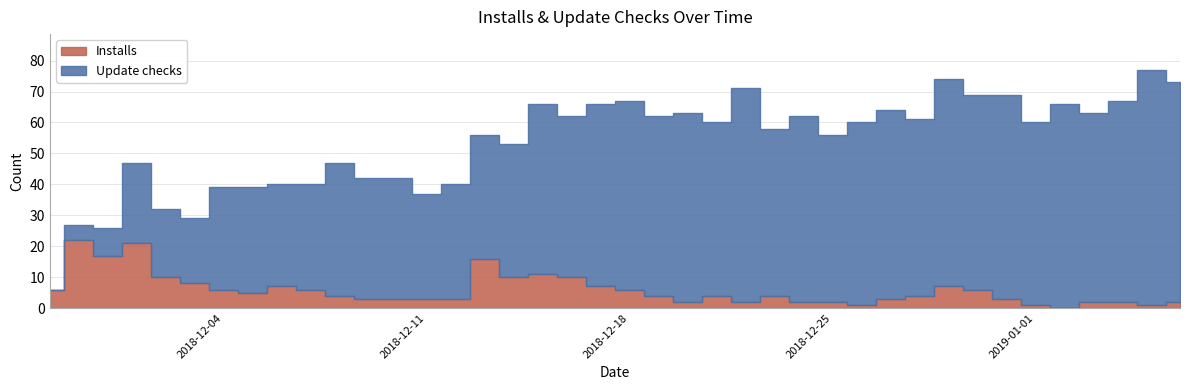

Which series changed the most between 2018-12-15 and 2018-12-24?

Installs